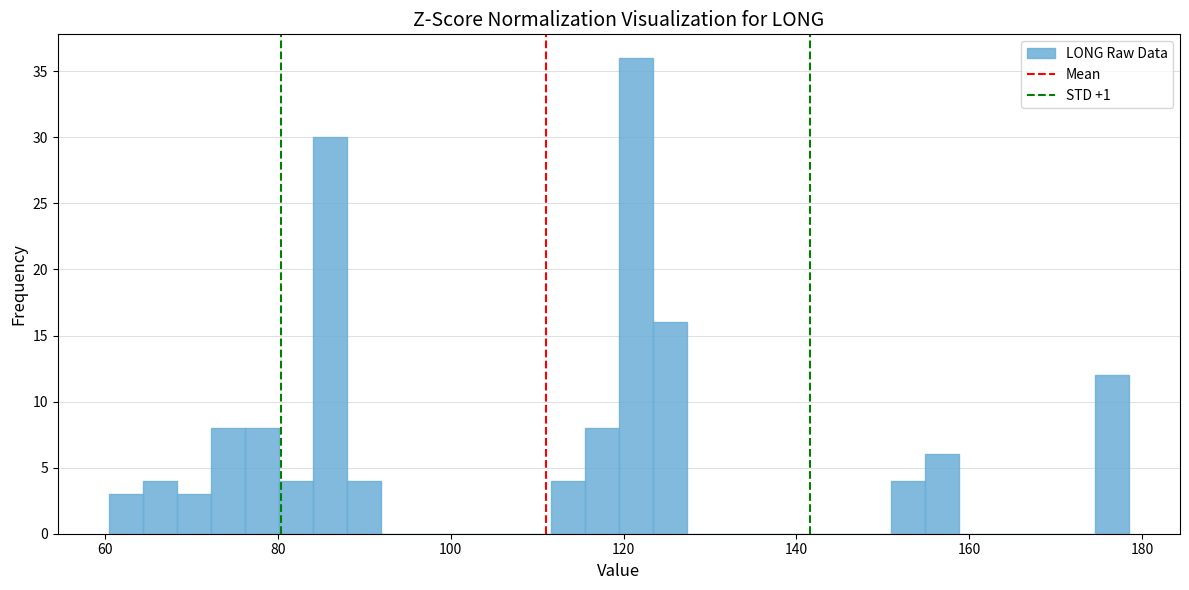

Around what value on the x-axis is the tallest bar? Give the approximate position of its centre, as read against the axis.

122